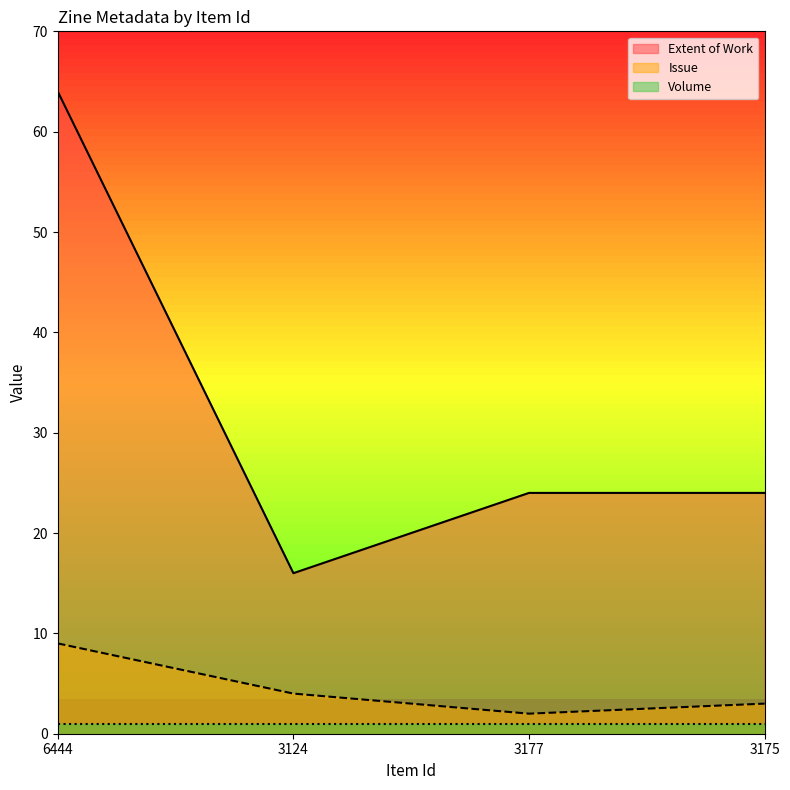

What are all the series names shown in the legend?

Extent of Work, Issue, Volume